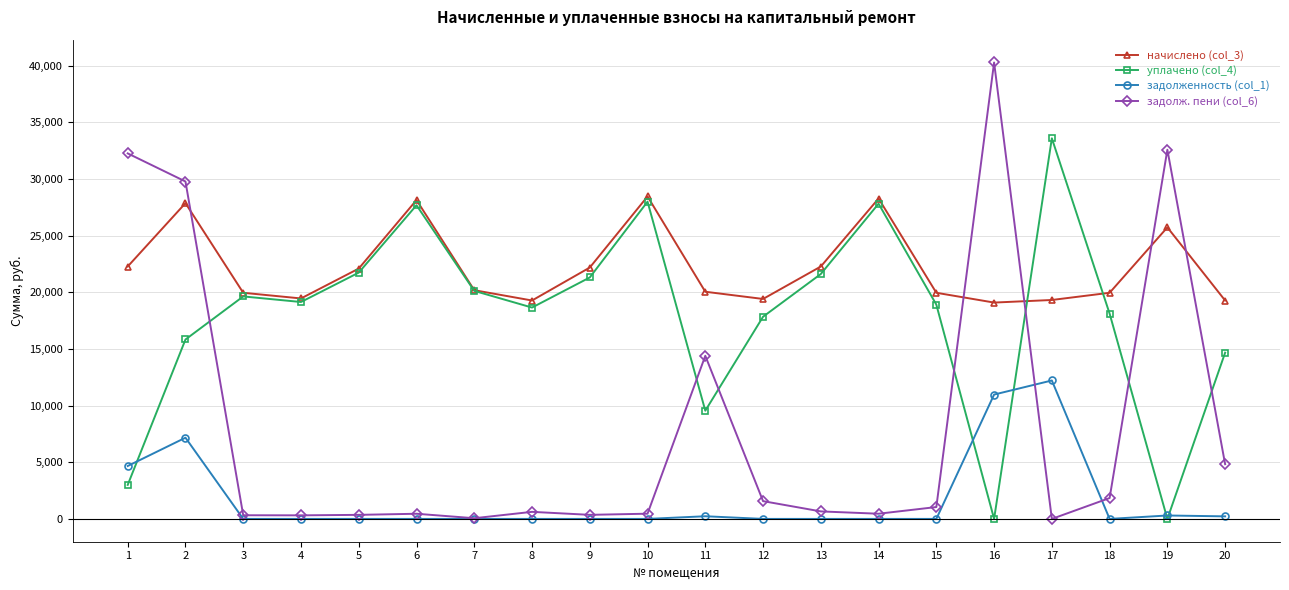

At how many categories does at least one series exceed 26061?

8